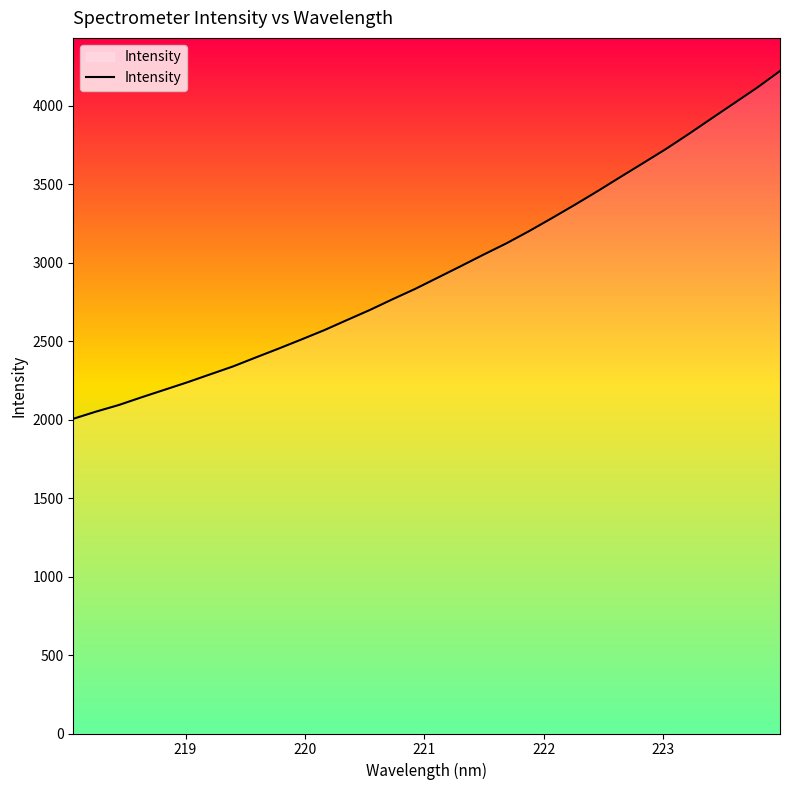

What is the greatest value displayed?

4221.5